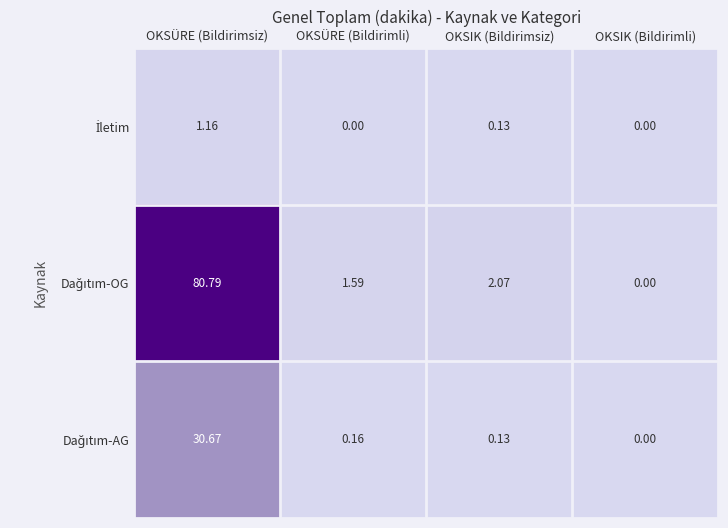

At which category is the sum across all series the highest?

OKSÜRE (Bildirimsiz)